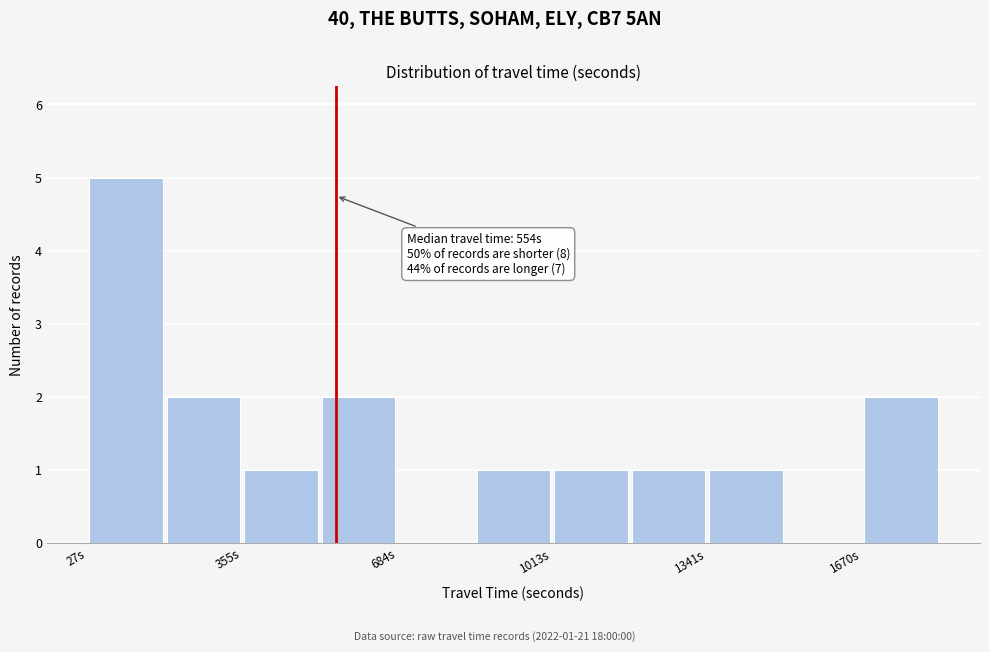

Read against the x-axis, roughly where is the centre of the tallest bar?

100